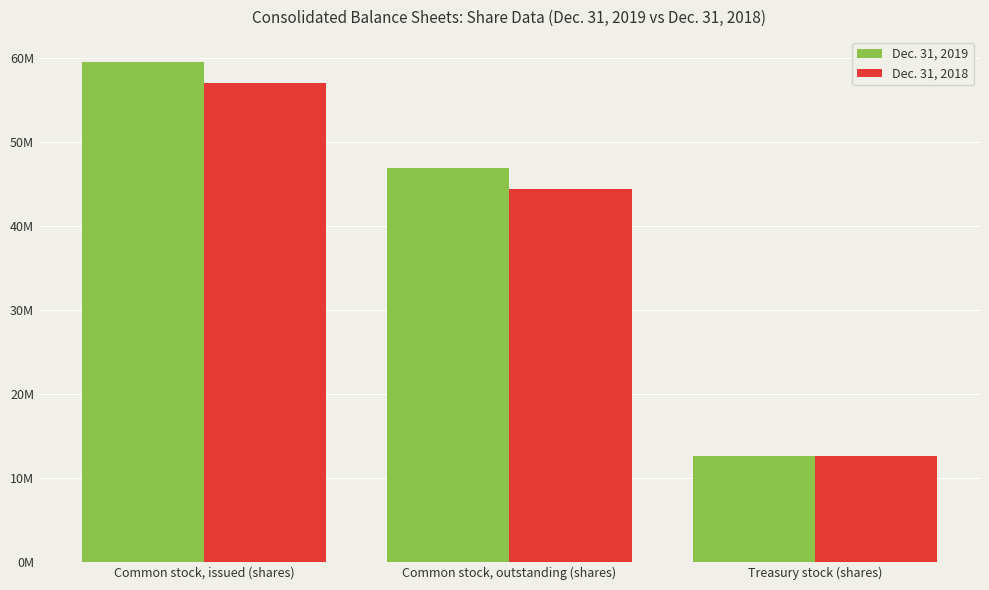

What is the total value across all series at Treasury stock (shares)?

25128480